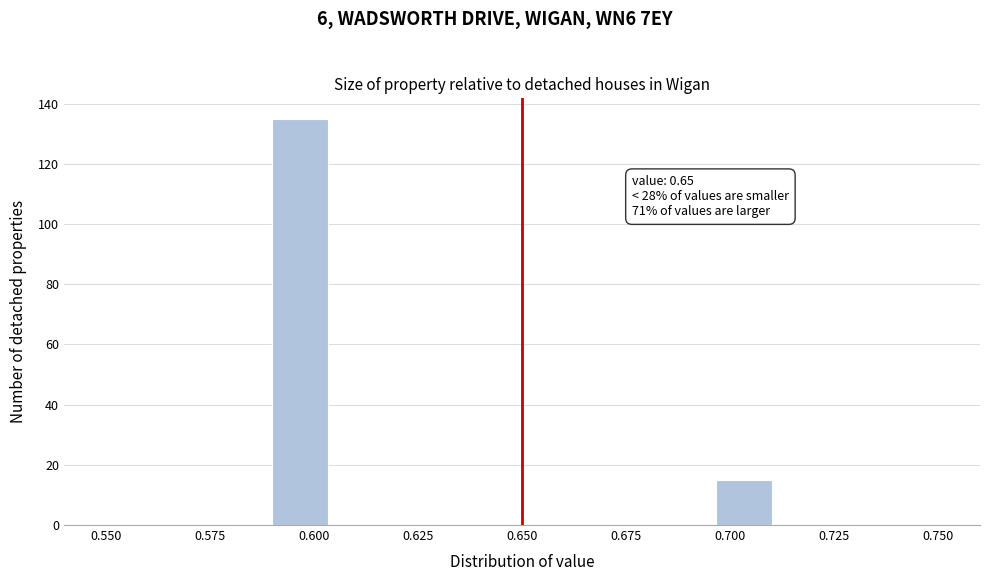

Read against the x-axis, roughly where is the centre of the tallest bar?

0.595